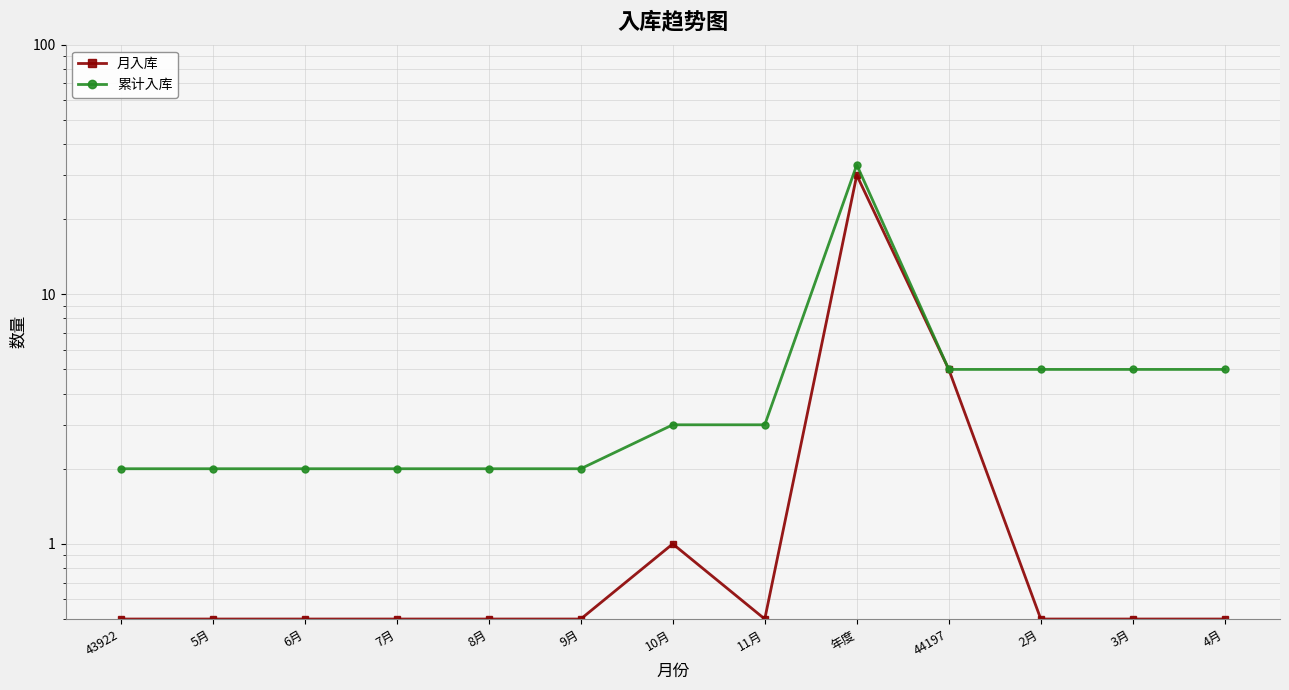

What are all the series names shown in the legend?

月入库, 累计入库